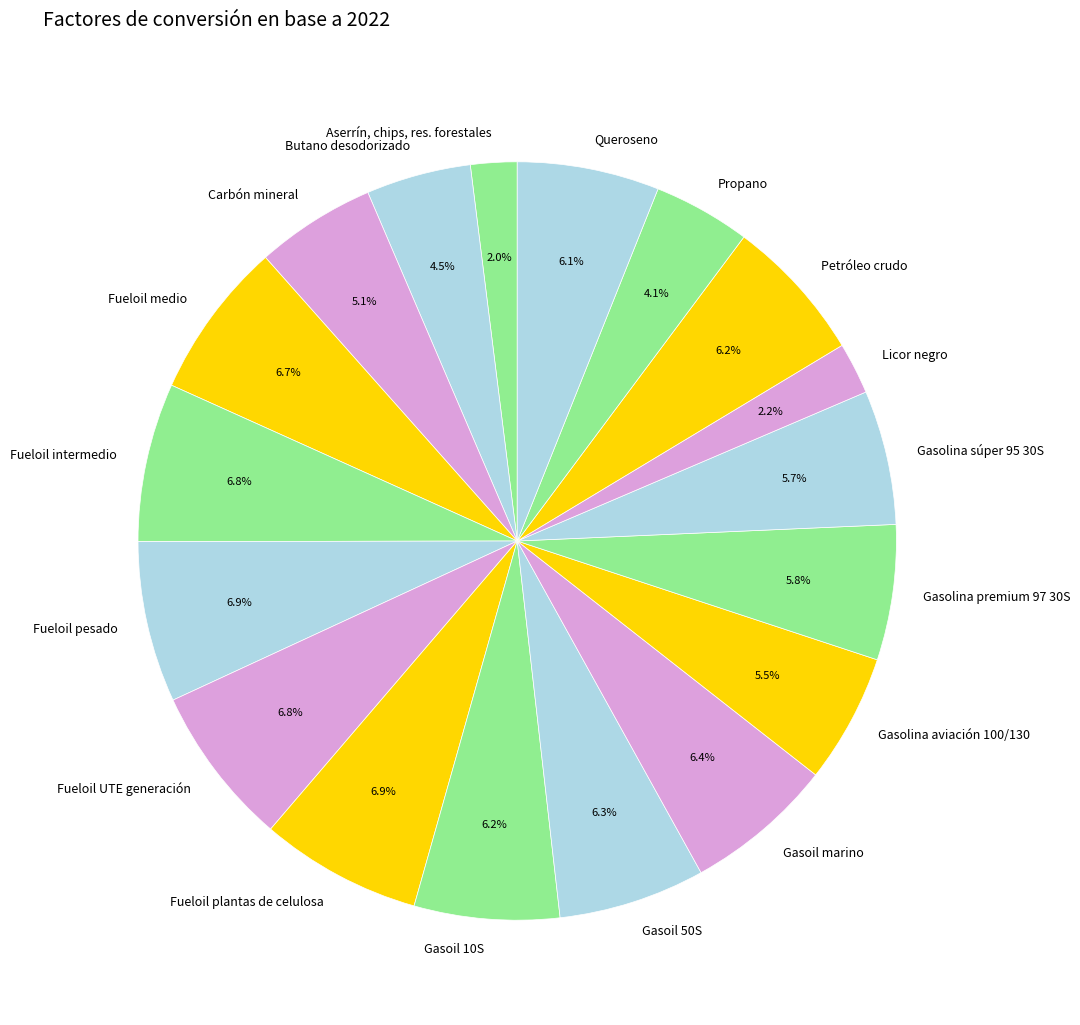

Count the number of slices in the pie.

18